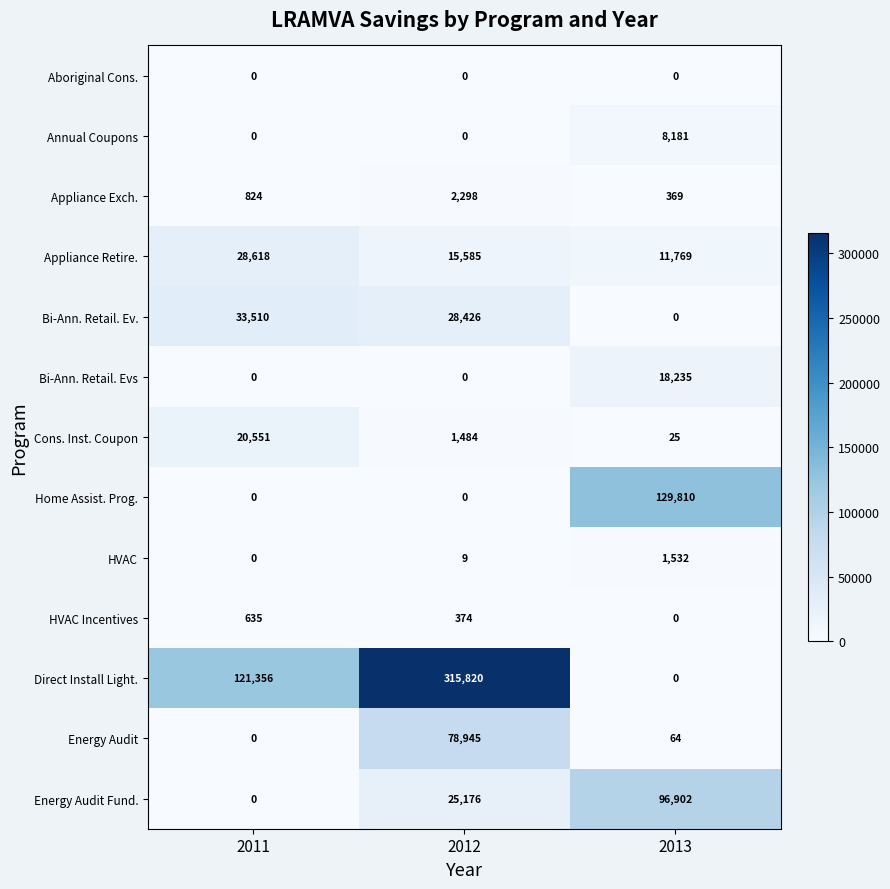

What is the difference between the highest and lowest values at 2012?

315820